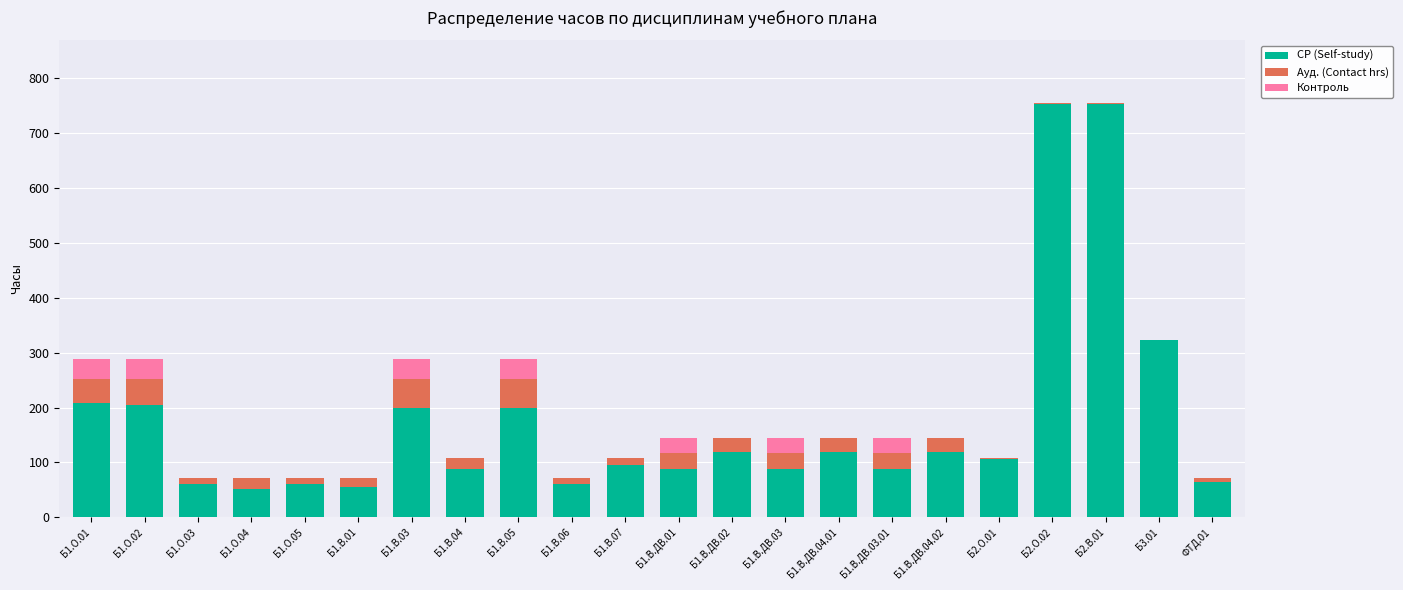

Where is СР (Self-study) nearest to the value 403?

Б3.01